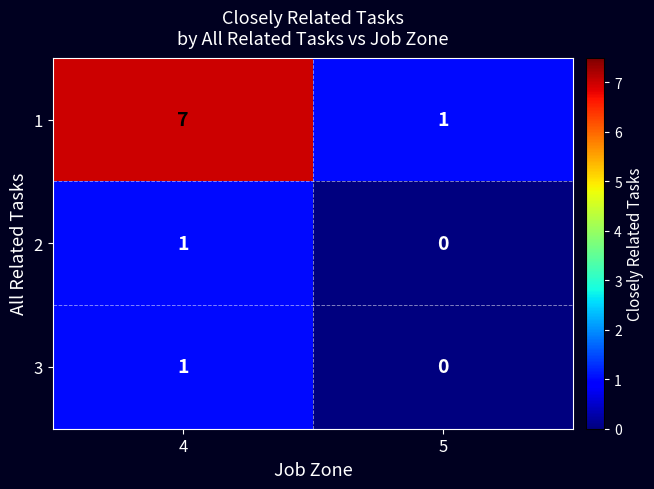

At which label is 3 closest to 0?

5